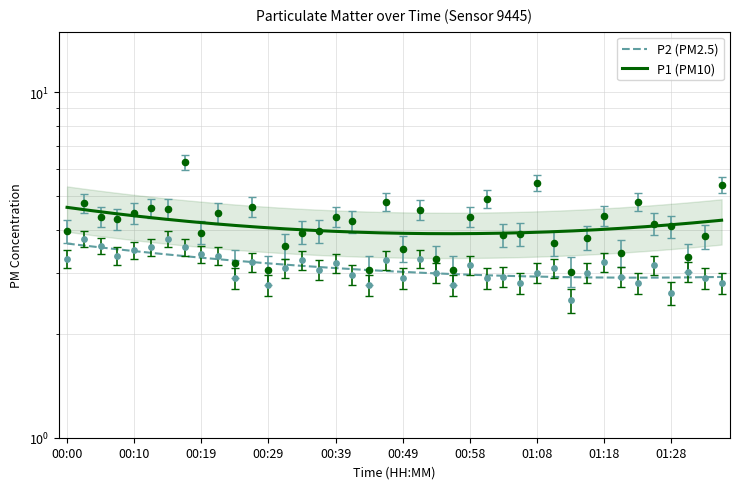

What is the total value across all series at 00:41?

6.7